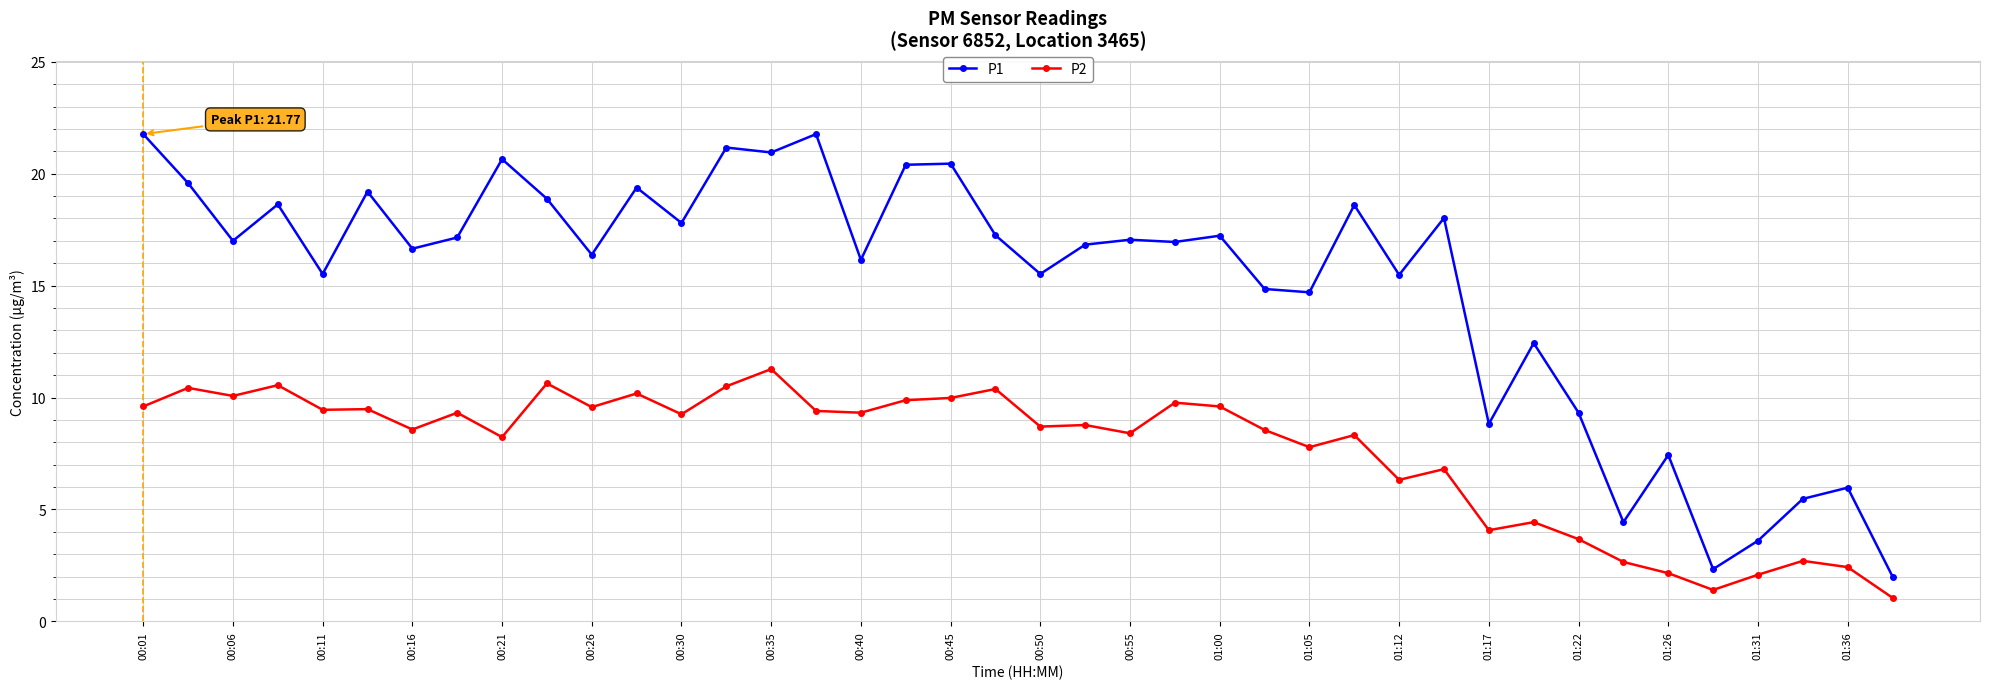

What is the sum of all P1 values?

603.8